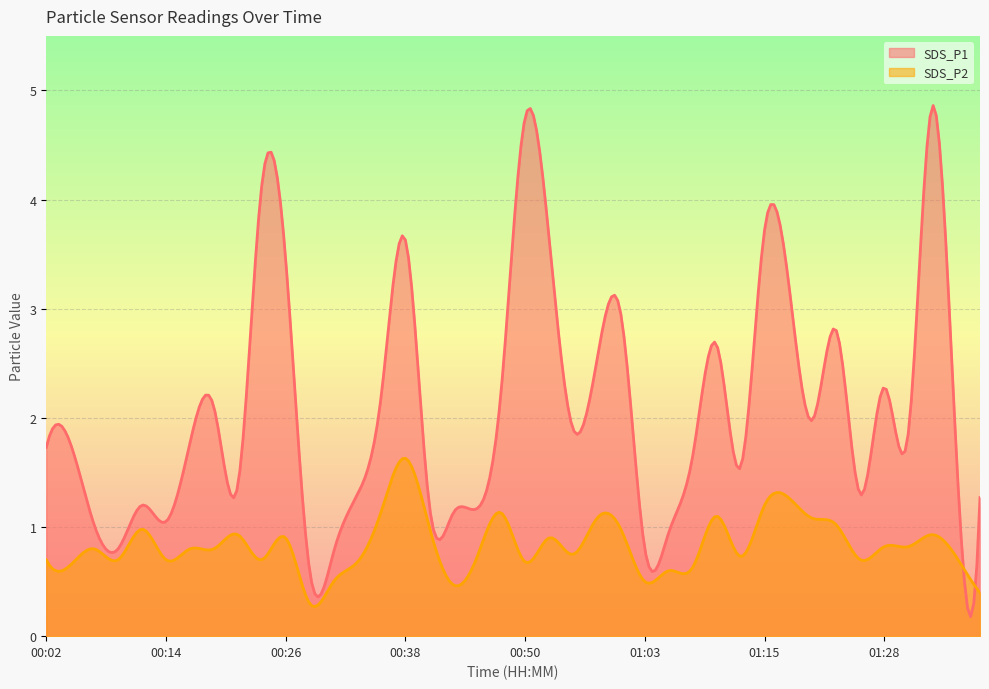

List the series in order of their overall mean, highest first.

SDS_P1, SDS_P2